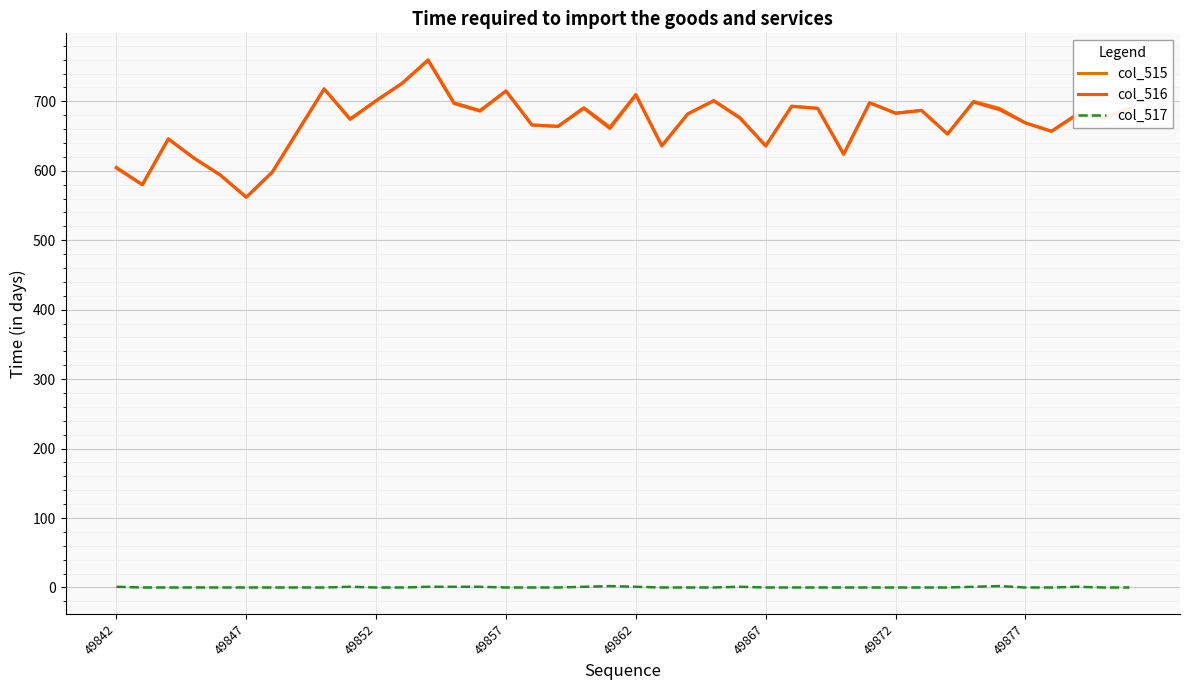

True or false: col_517 and col_515 intersect in this chart.

False